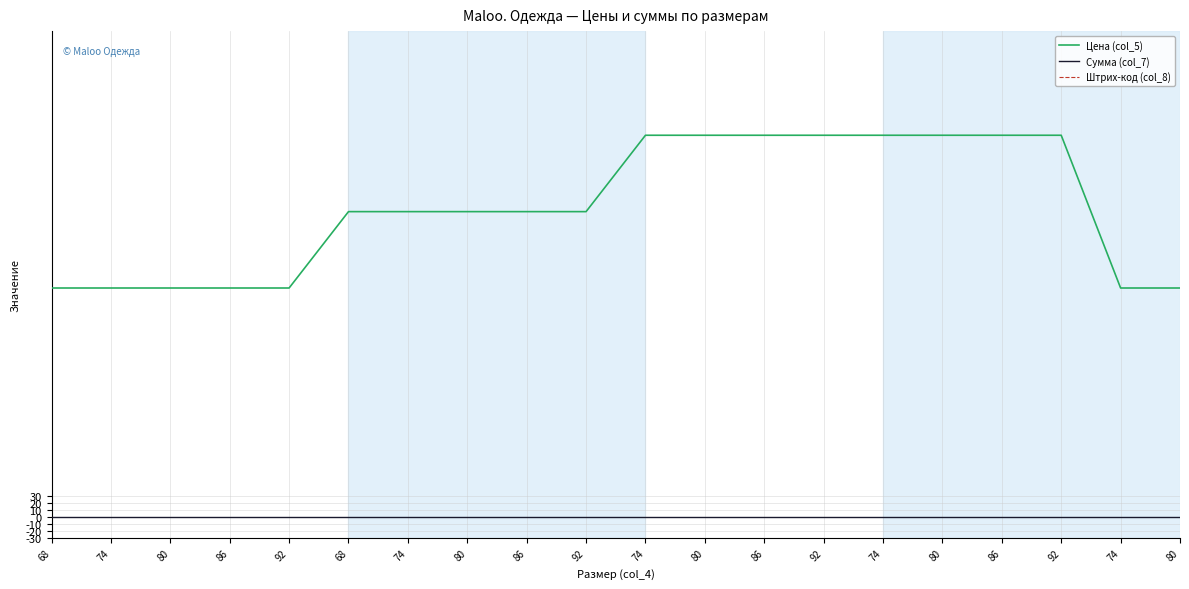

Which series has the widest spread of values?

Цена (col_5)